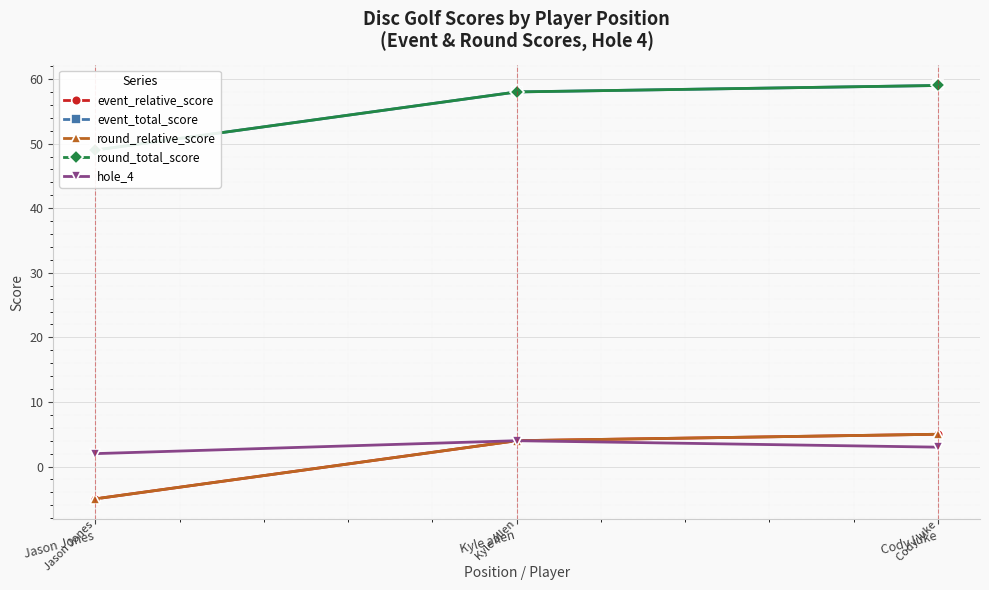

What is the maximum value for round_total_score?

59